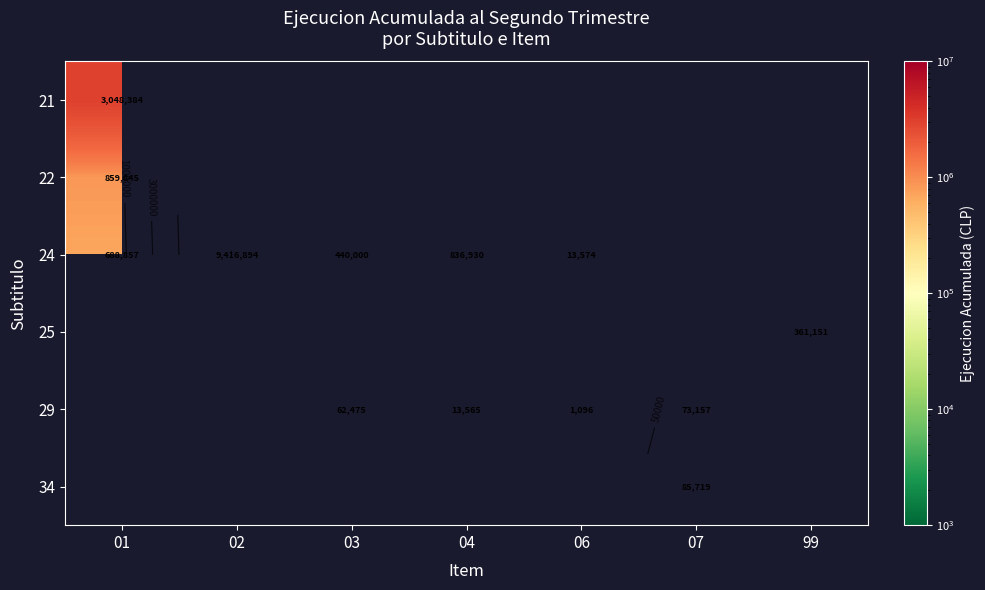

Which has a higher value, 04 or 02?

04